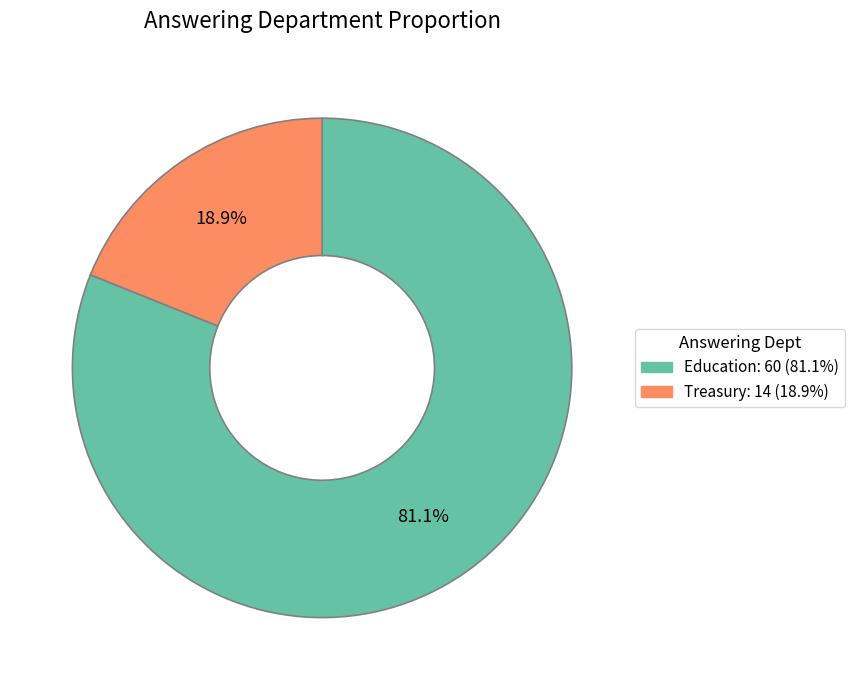

What is the total percentage of Education and Treasury?

100.0%